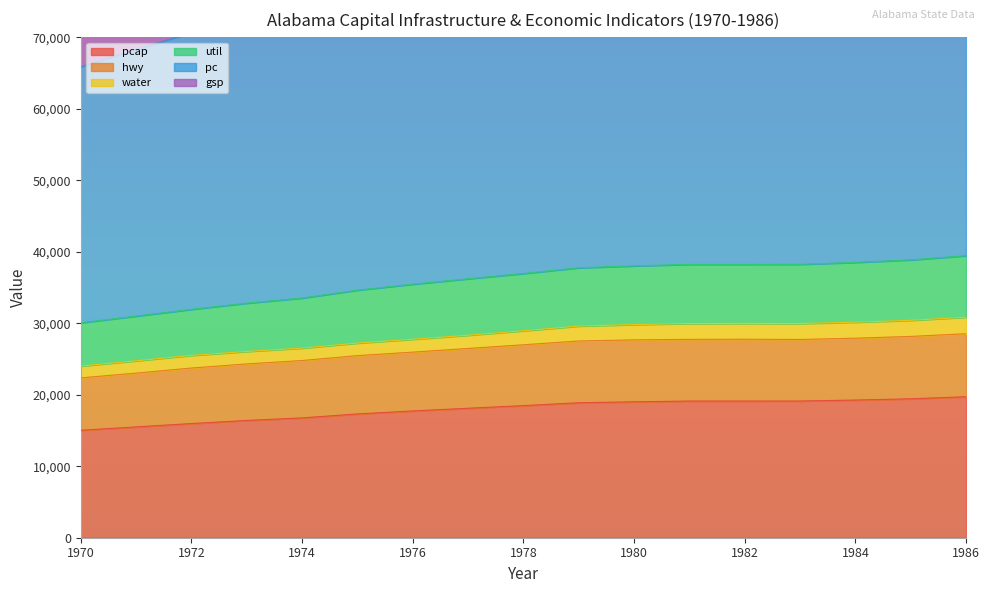

True or false: gsp and hwy cross at least once.

False